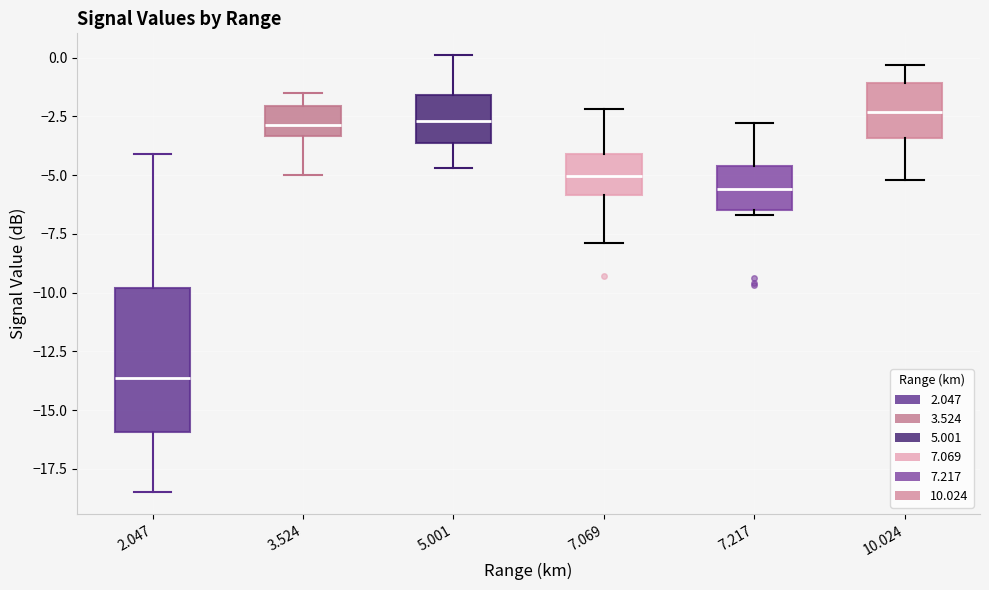

Where is the lower edge of the box at x = 10.024 on the y-axis? The values are not printed on the chart, so give them approximately, as read against the axis.

-3.5